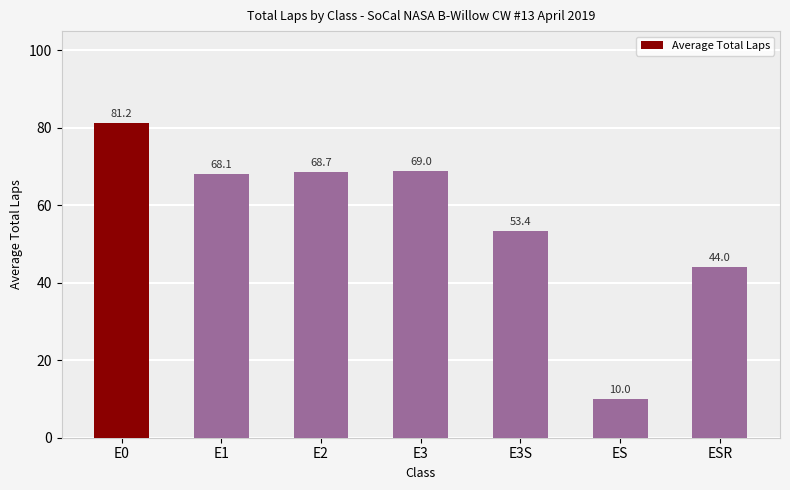

What is the approximate value at E3S?

53.4